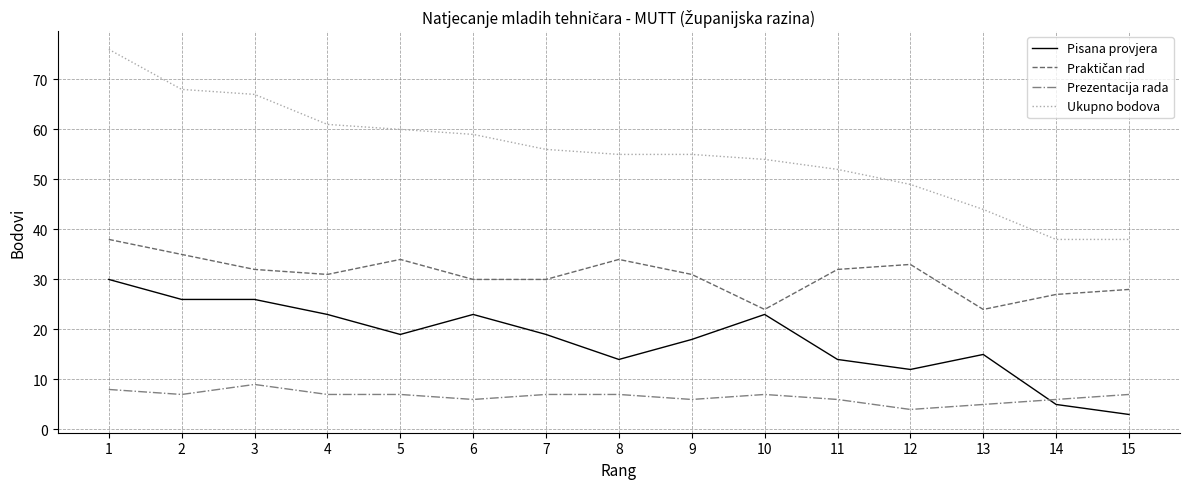

True or false: Ukupno bodova has more than 2 points higher than both neighbors.

False